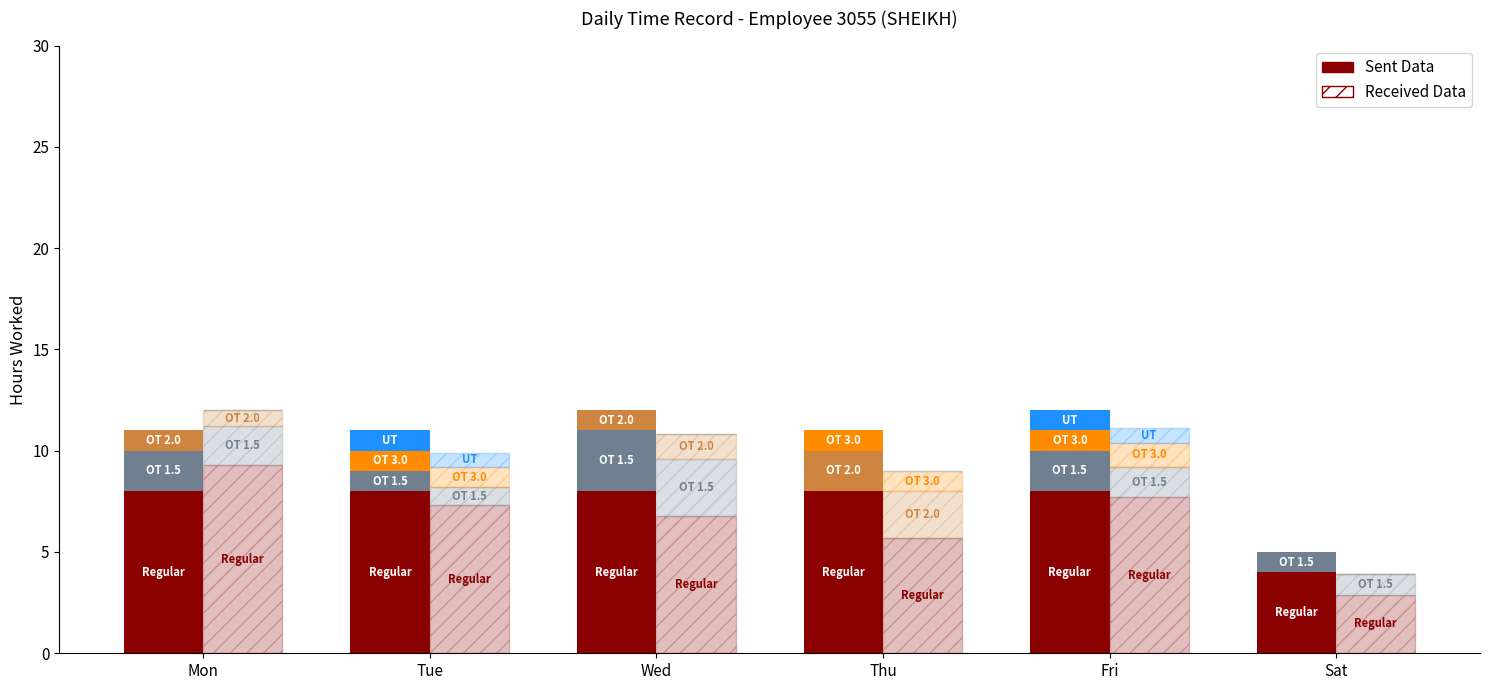

Which has a higher value, Thu or Sat?

Thu